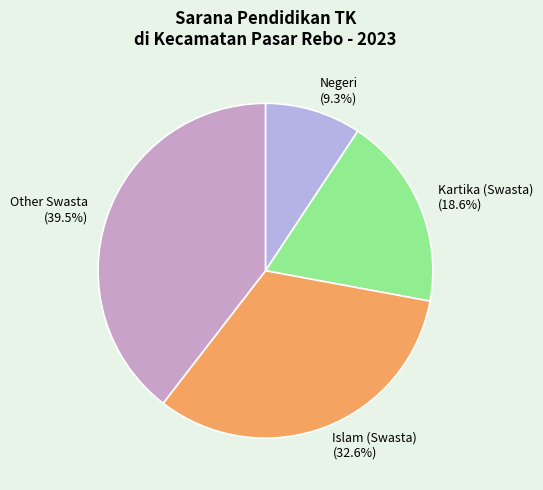

What is the ratio of the value at Islam (Swasta) (32.6%) to the value at Other Swasta (39.5%)?

0.8